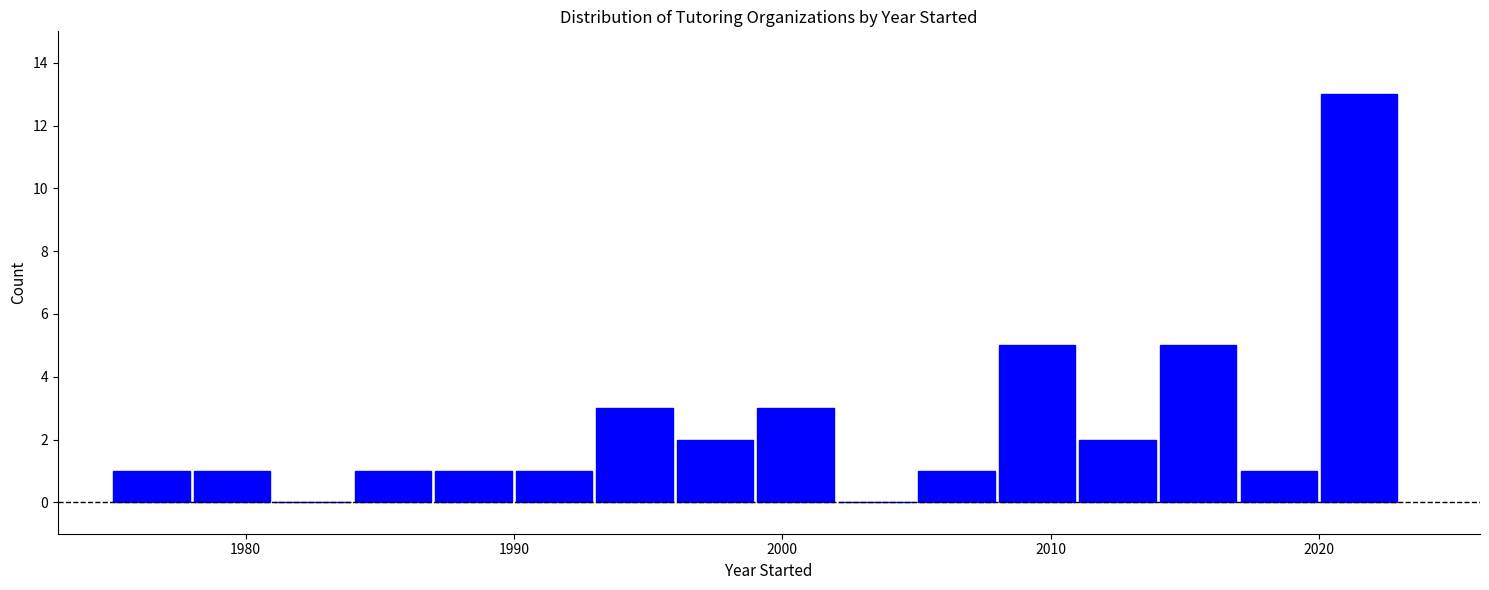

Around what value on the x-axis is the tallest bar? Give the approximate position of its centre, as read against the axis.

2022